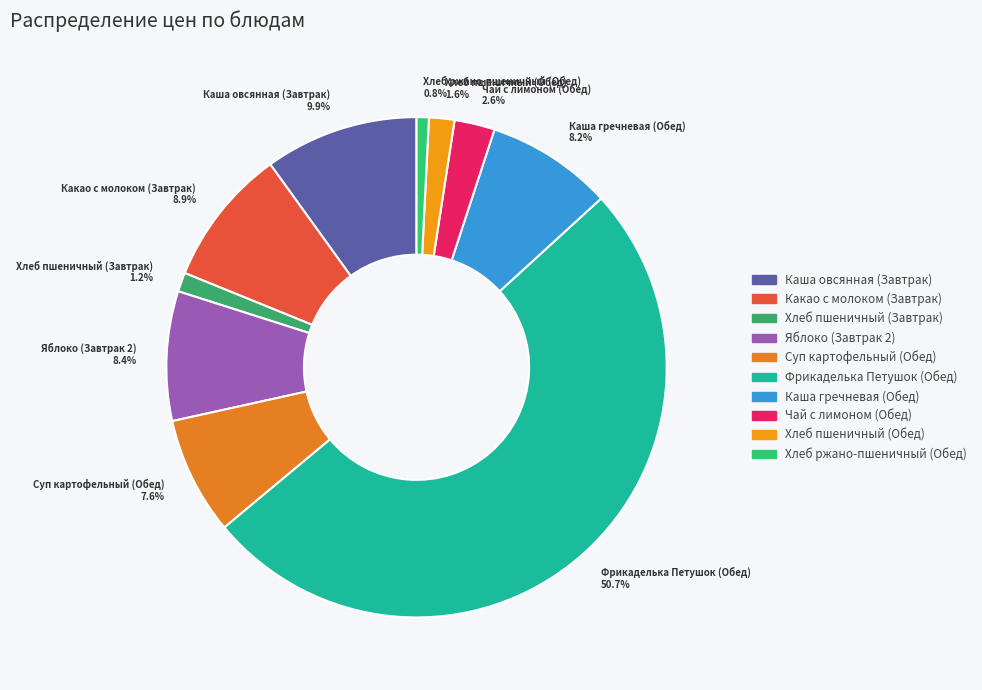

What percentage do Суп картофельный (Обед) and Хлеб пшеничный (Завтрак) together represent?

8.8%